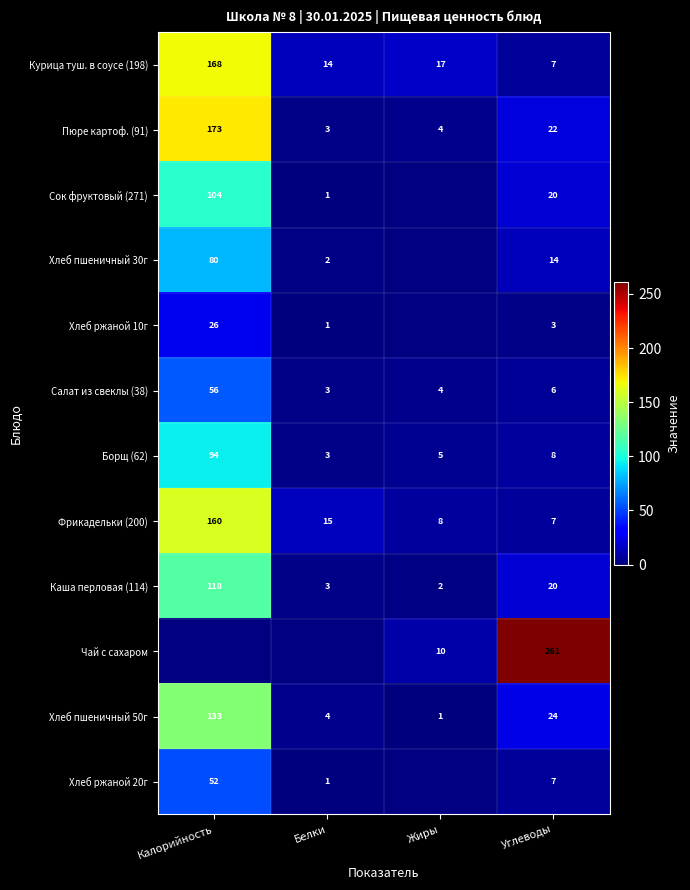

The value of Салат из свеклы (38) at Жиры is 4. True or false?

True